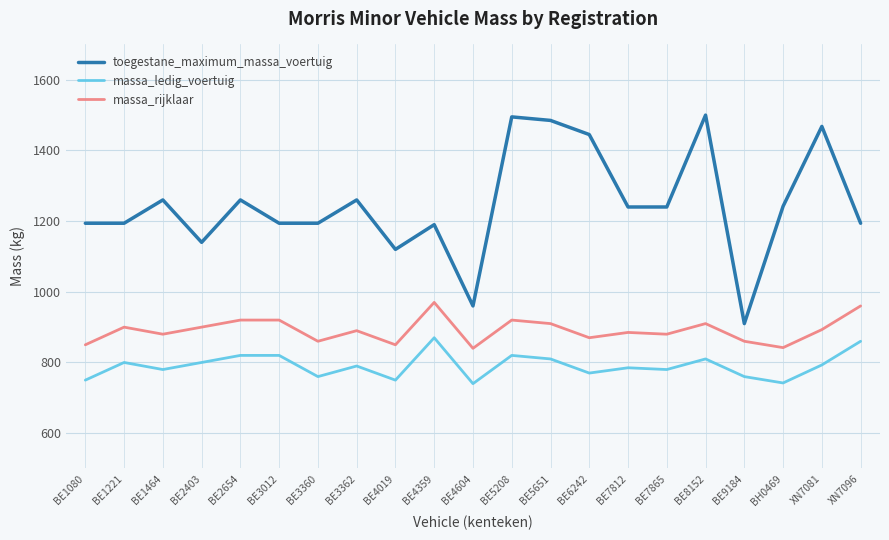

What is the average value of the toegestane_maximum_massa_voertuig series?

1247